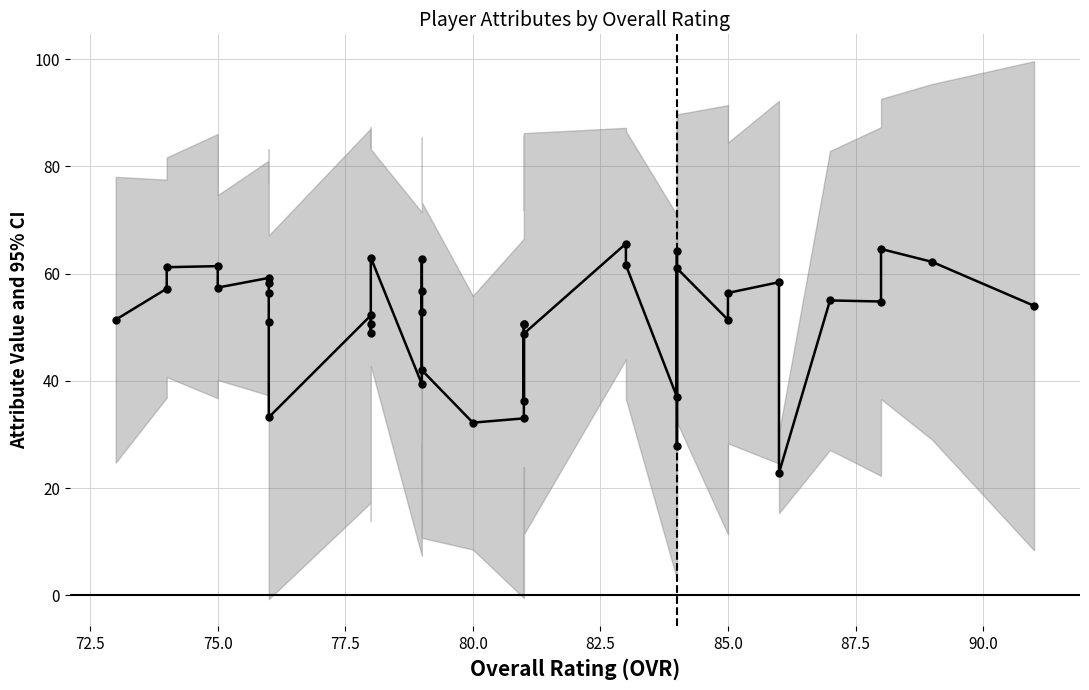

What is the difference between the maximum and second lowest values?

37.8